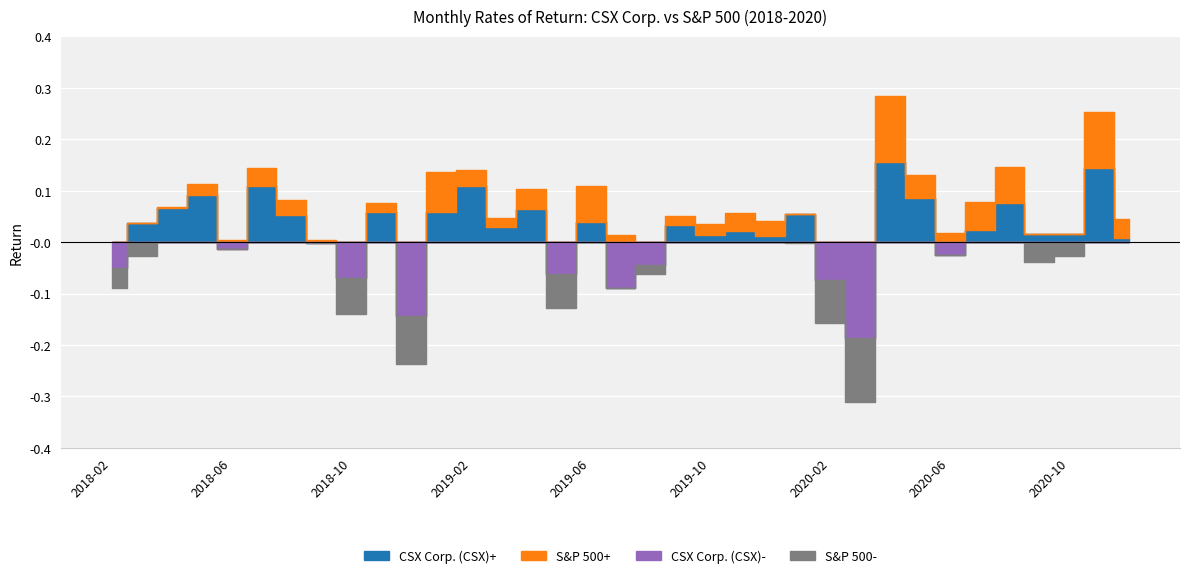

In CSX Corp. (CSX), how many points are lower than both neighbors (excluding endpoints)?

11